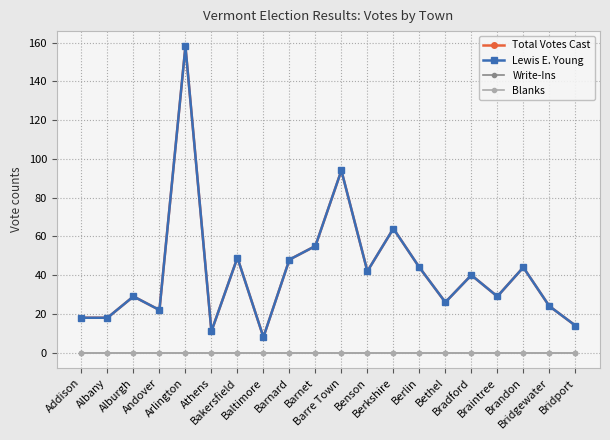

Does the chart have visible grid lines?

Yes